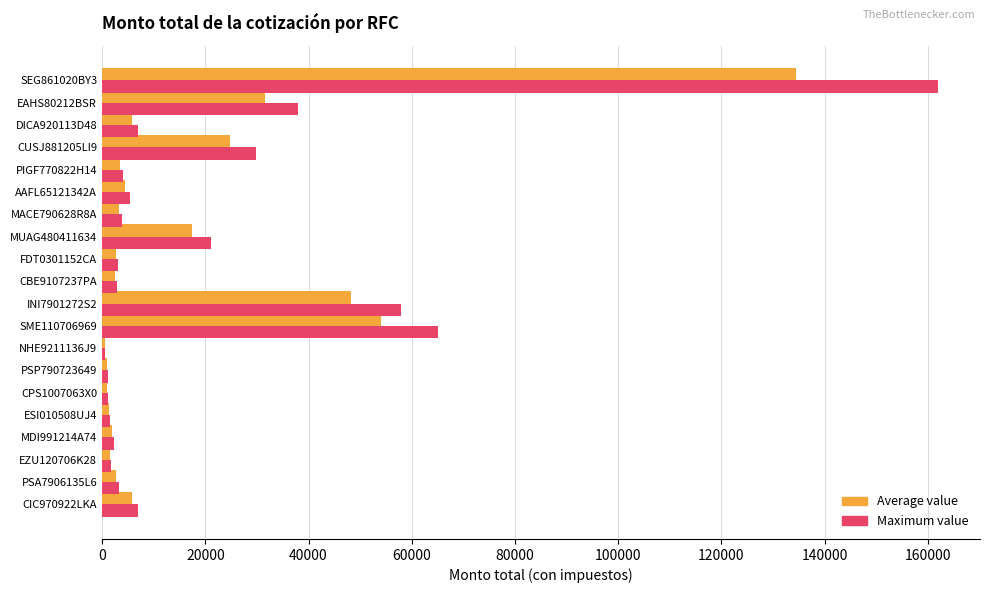

What is the sum of all Average value values?

347969.3